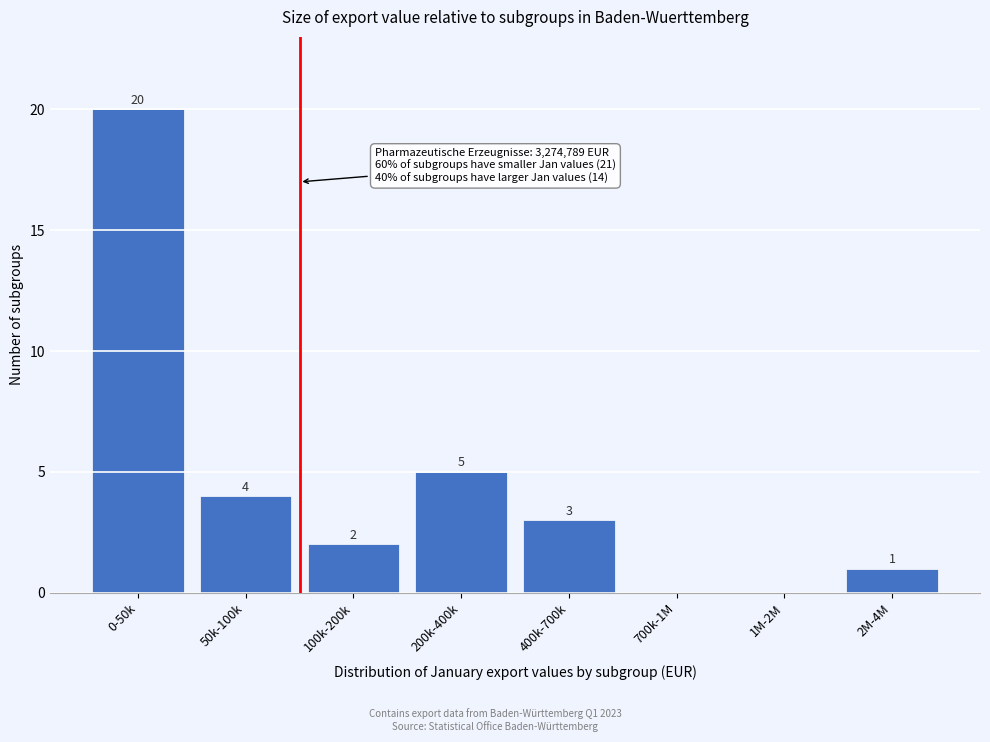

Reading right to left, list all the values displayed in this chart.

2M-4M=1	1M-2M=0	700k-1M=0	400k-700k=3	200k-400k=5	100k-200k=2	50k-100k=4	0-50k=20